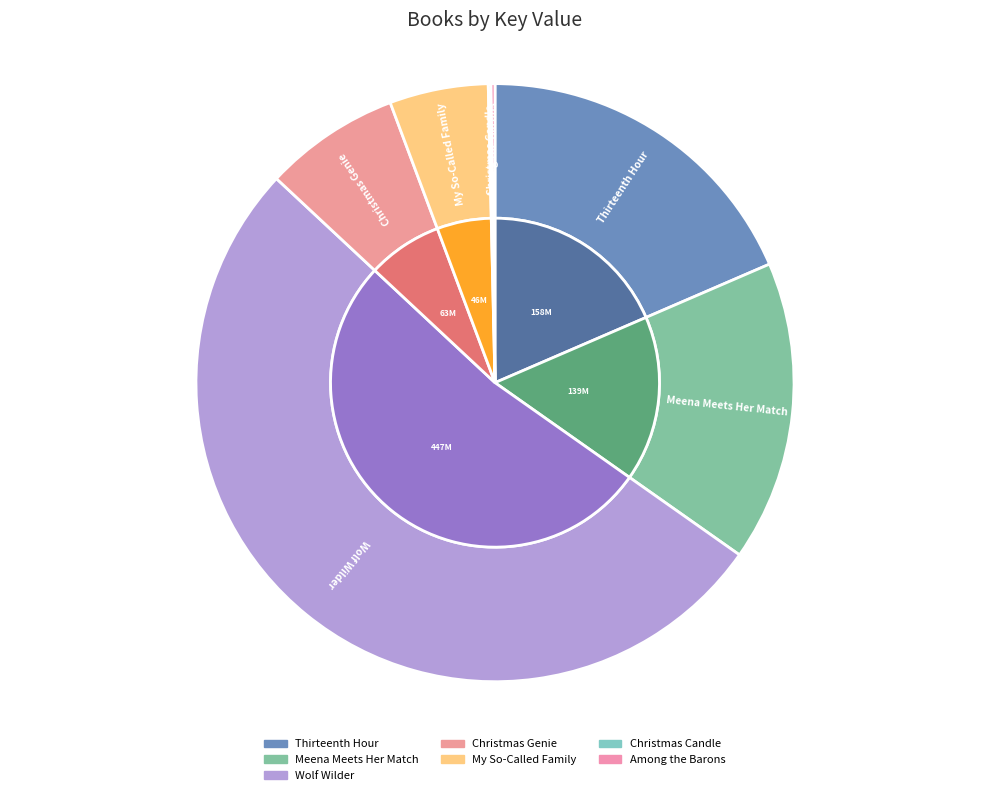

Do Wolf Wilder and Among the Barons together represent more than half of the pie?

Yes